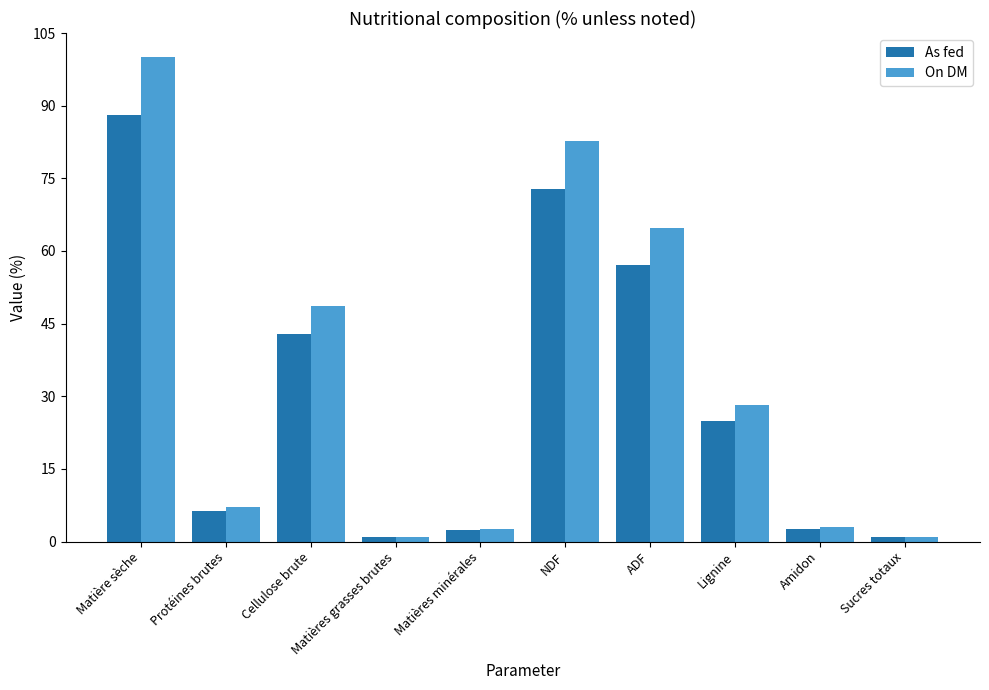

What is the difference between the maximum and minimum values in the As fed series?

87.1